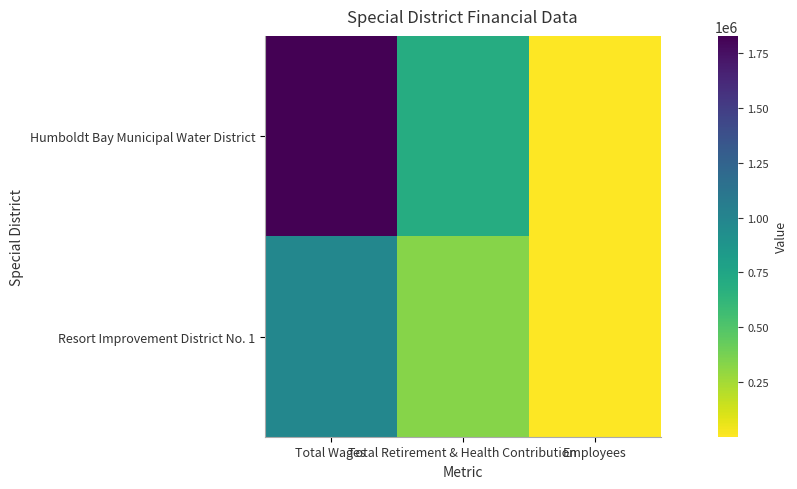

Which has a higher value, Total Retirement & Health Contribution or Total Wages?

Total Wages